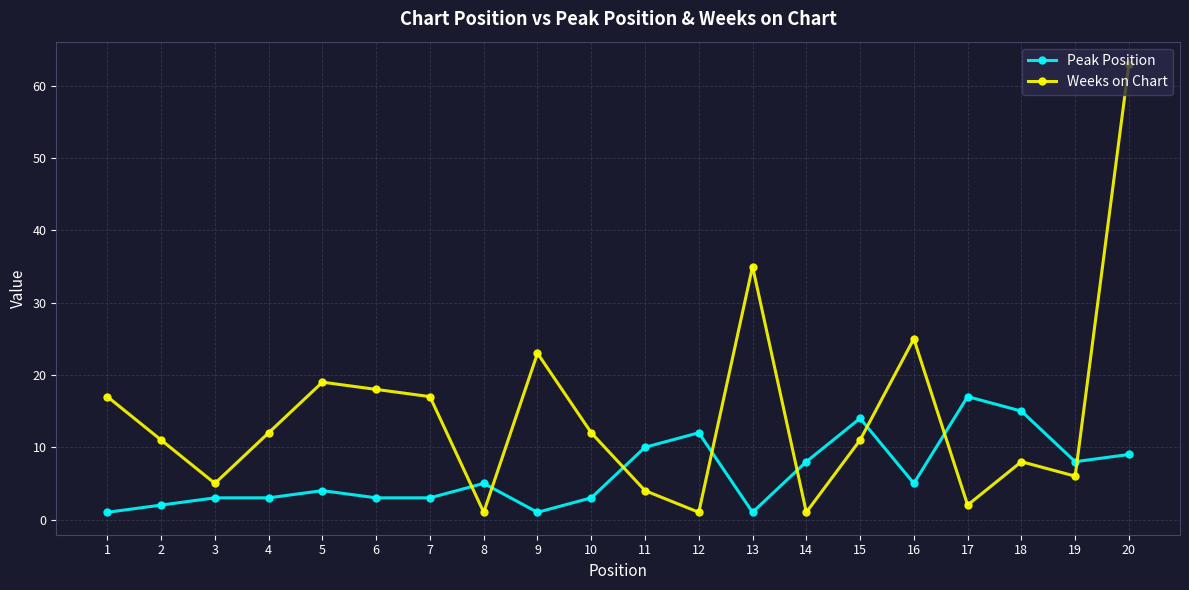

Is the value of Peak Position at 7 greater than the value of Weeks on Chart at 11?

No